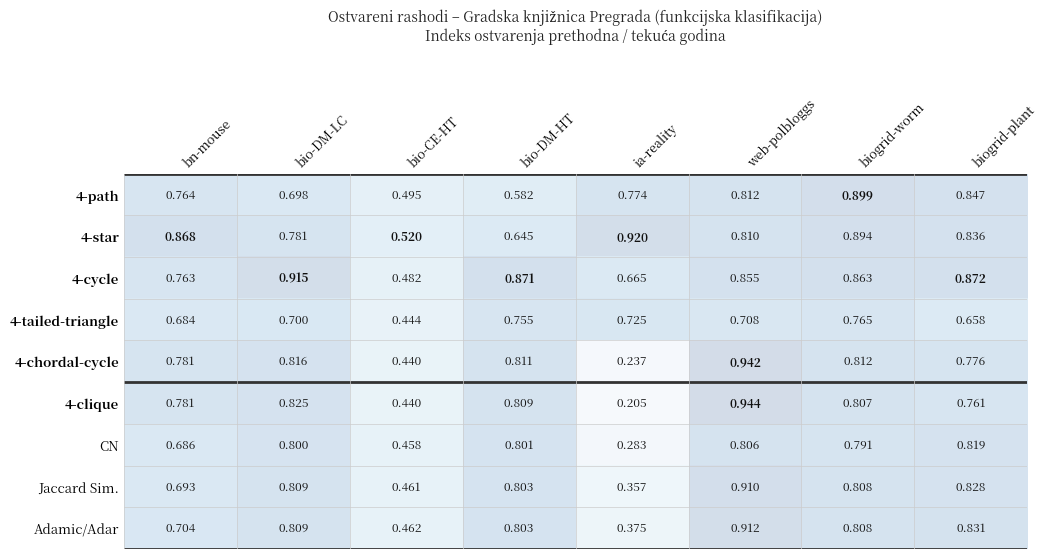

At which label is 4-path closest to 0?

bio-CE-HT